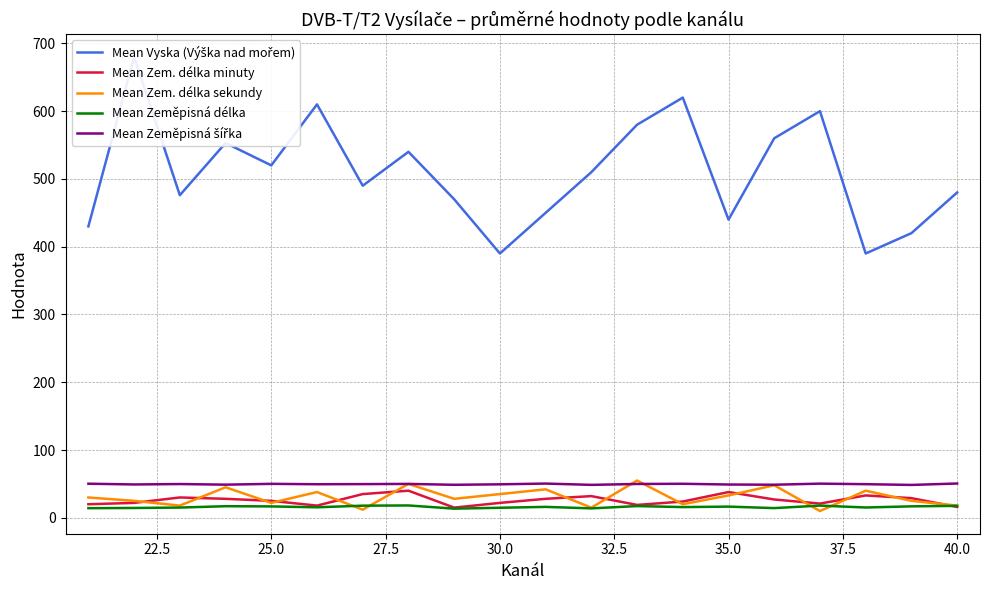

What is the lowest value of the Mean Zem. délka minuty series?

15.0